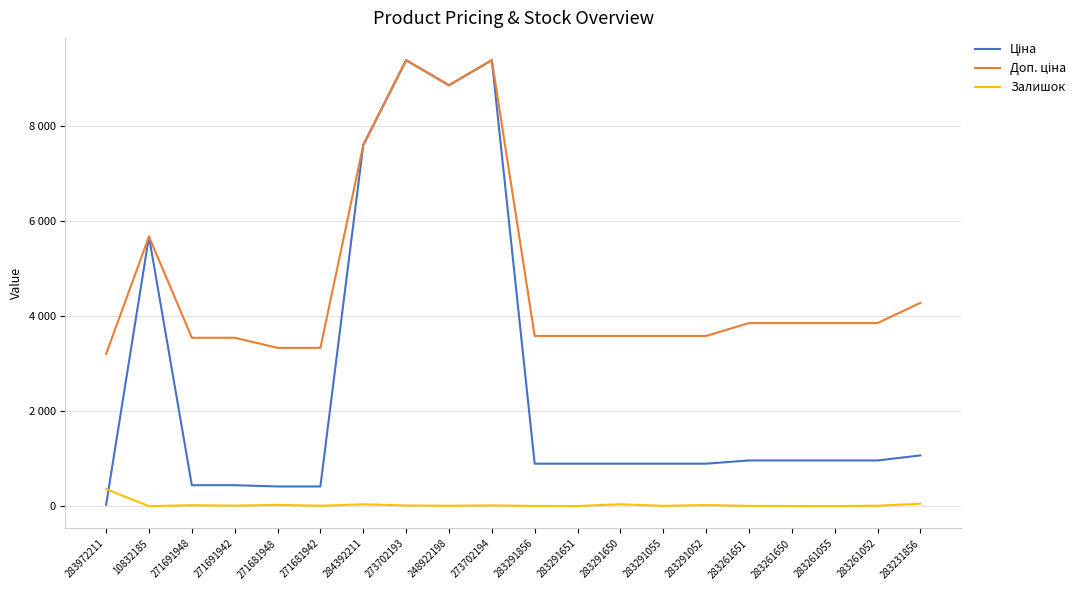

What is the sum of all Ціна values?

52049.6